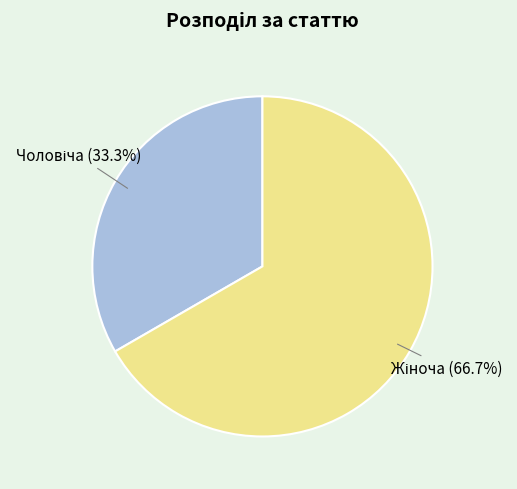

Does any single category account for the majority?

Yes